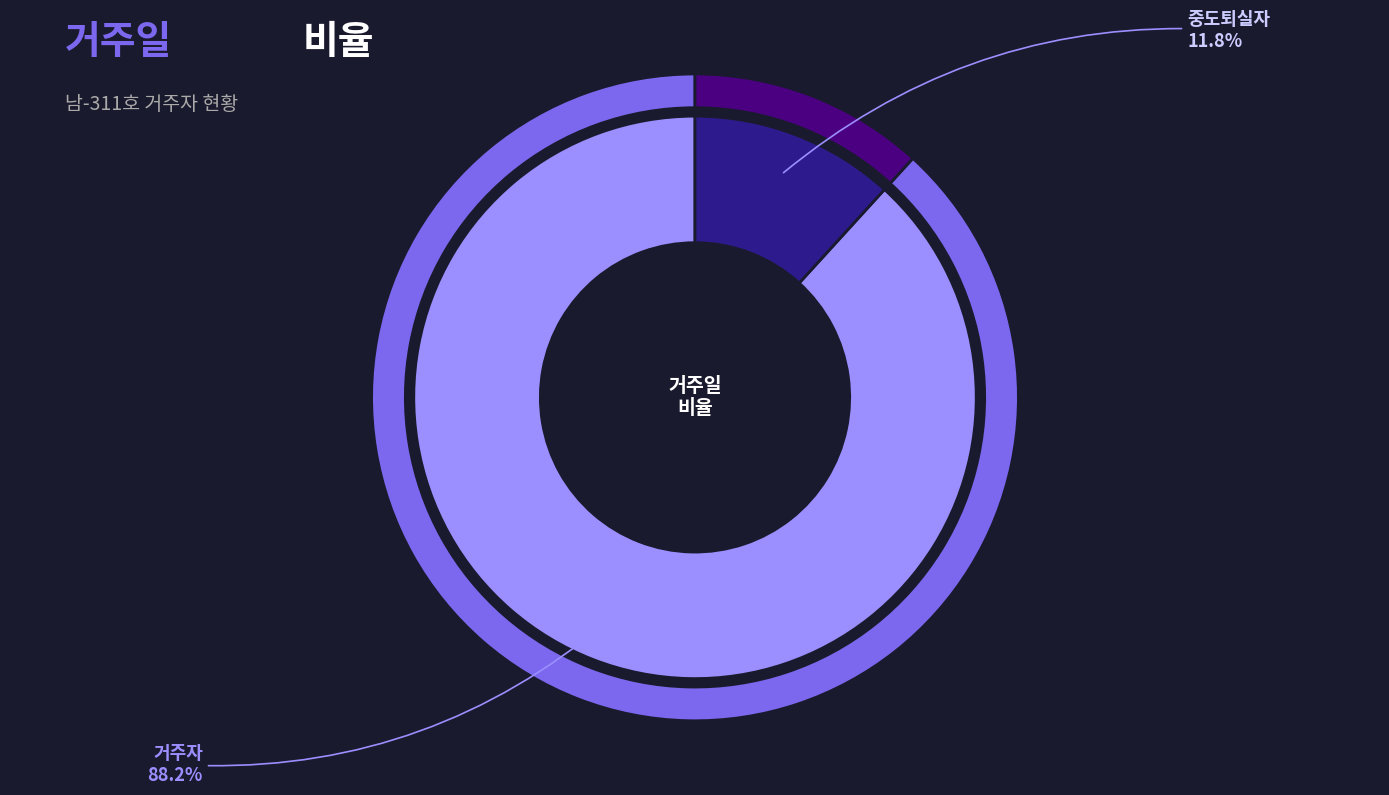

To the nearest percent, what is the difference between the largest and smallest slice percentages?

76%